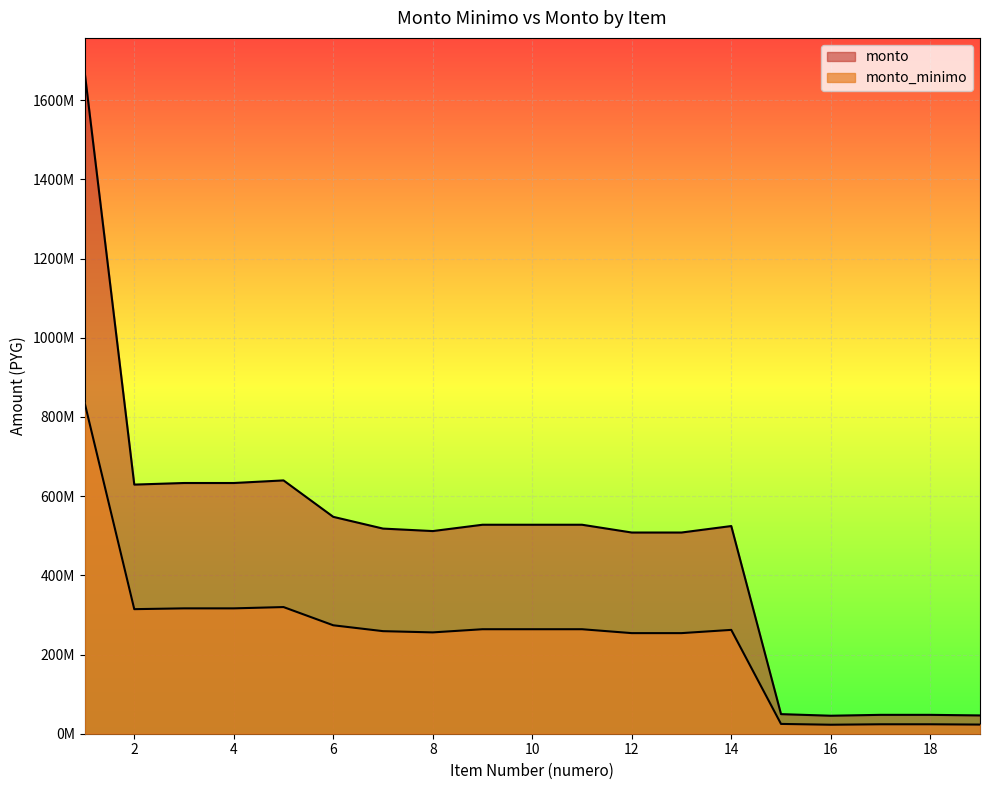

How many lines are shown in the chart?

2